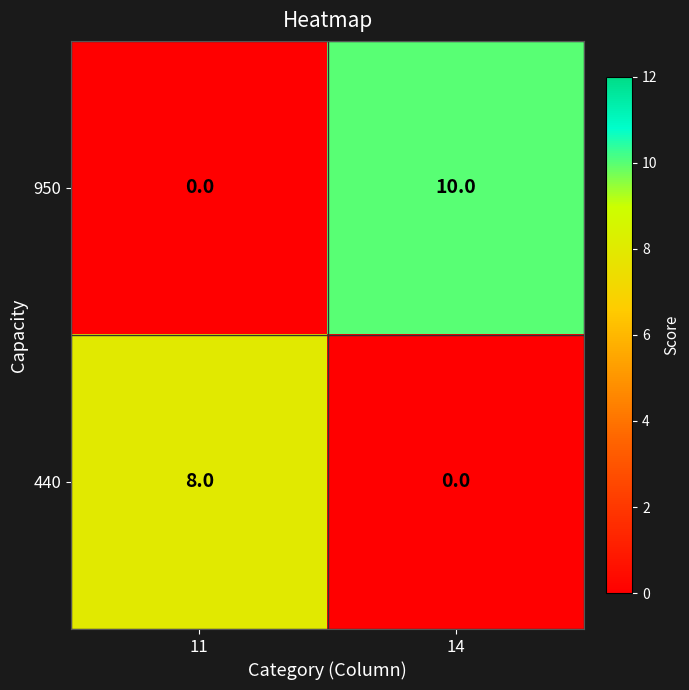

At how many categories does at least one series exceed 3?

2